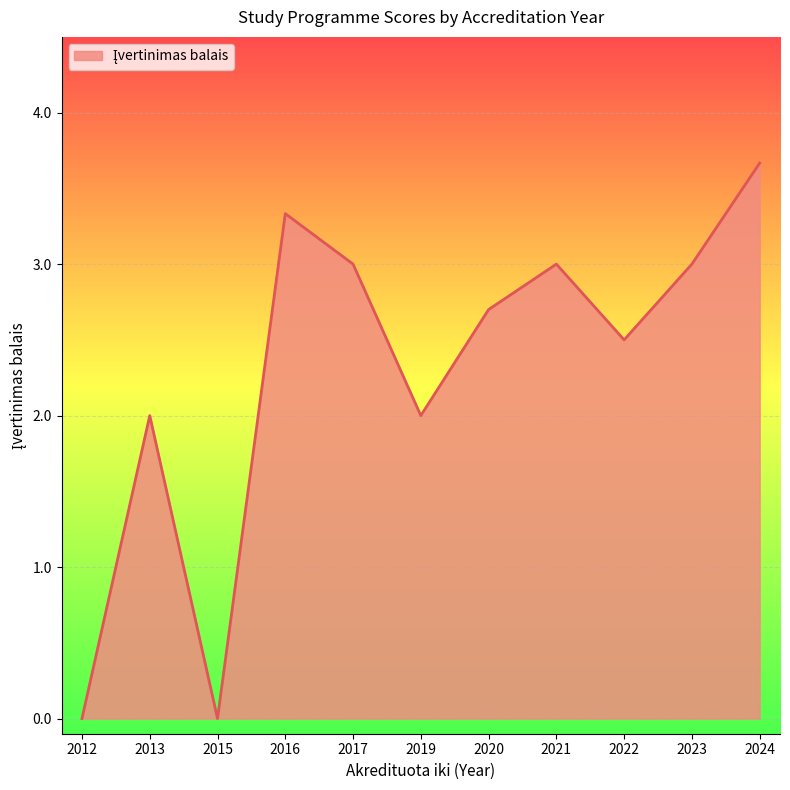

The value at 2019 is 3.1. True or false?

False